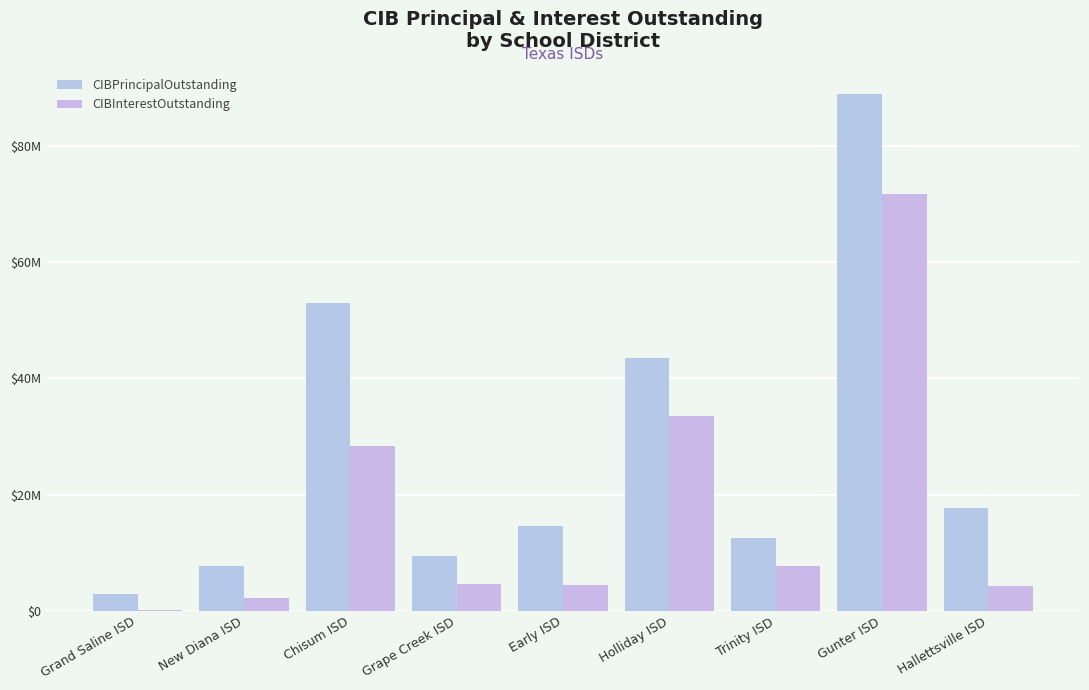

At which label does CIBPrincipalOutstanding reach its peak?

Gunter ISD